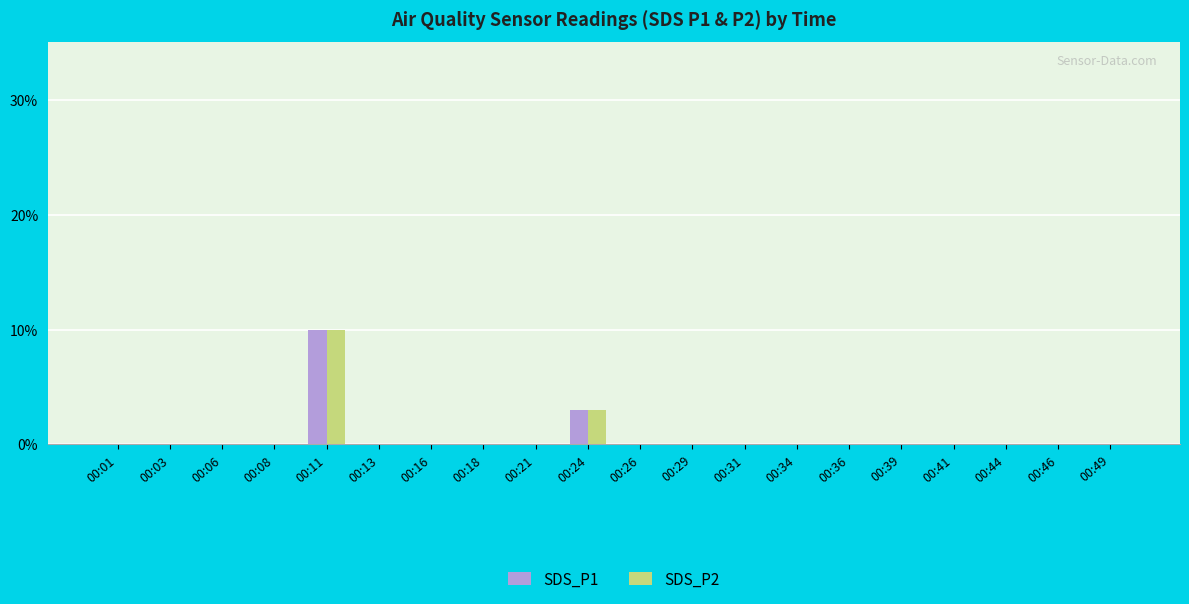

Rank the series by their maximum value, from highest to lowest.

SDS_P1, SDS_P2